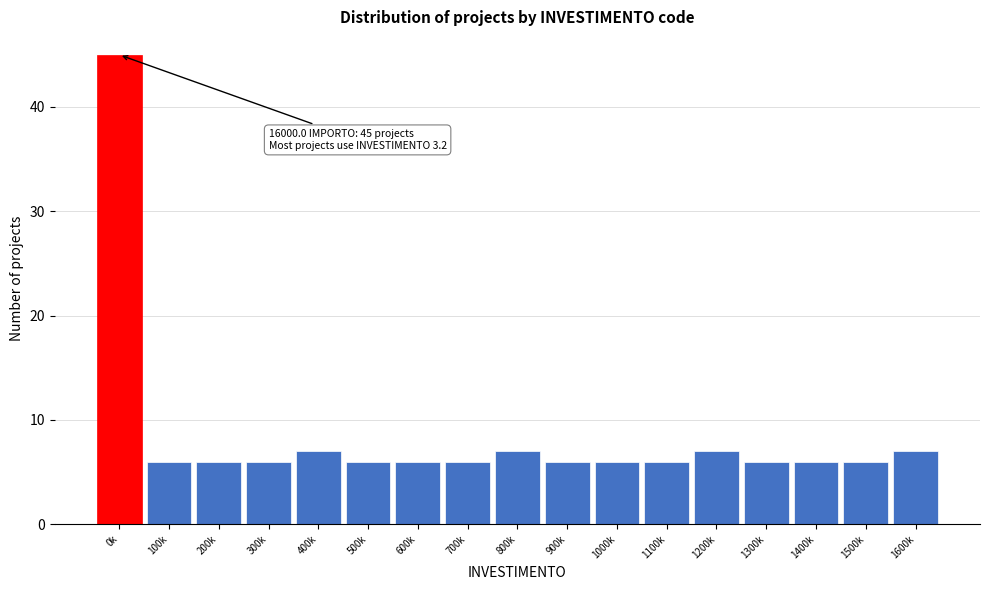

Reading right to left, what are all the values shown in this chart?

1600k=7	1500k=6	1400k=6	1300k=6	1200k=7	1100k=6	1000k=6	900k=6	800k=7	700k=6	600k=6	500k=6	400k=7	300k=6	200k=6	100k=6	0k=45